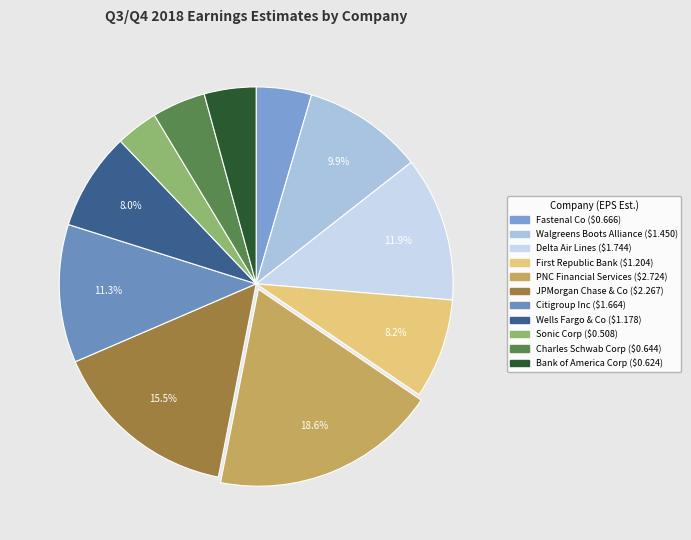

Which slice is the largest?

PNC Financial Services